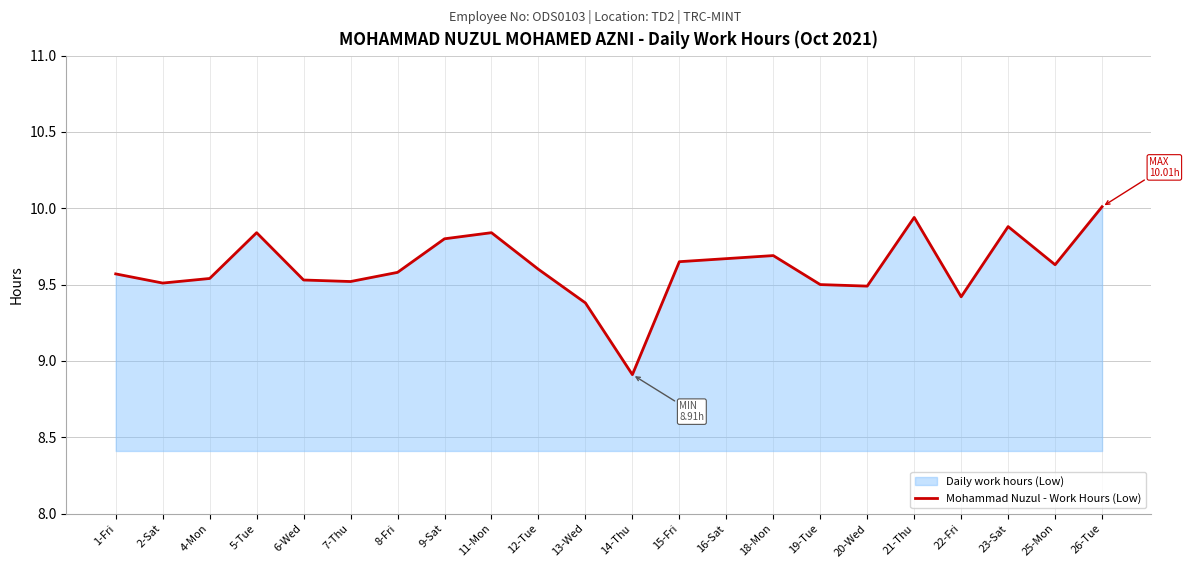

How many interior local valleys (lower than both neighbors) does the data have?

6